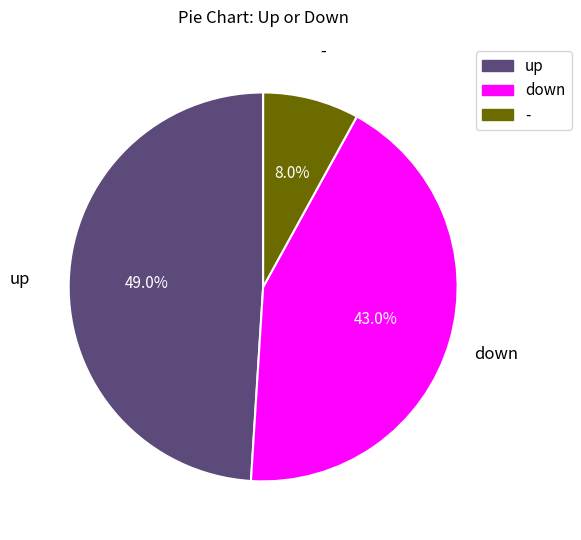

What is the ratio of the value at down to the value at up?

0.9